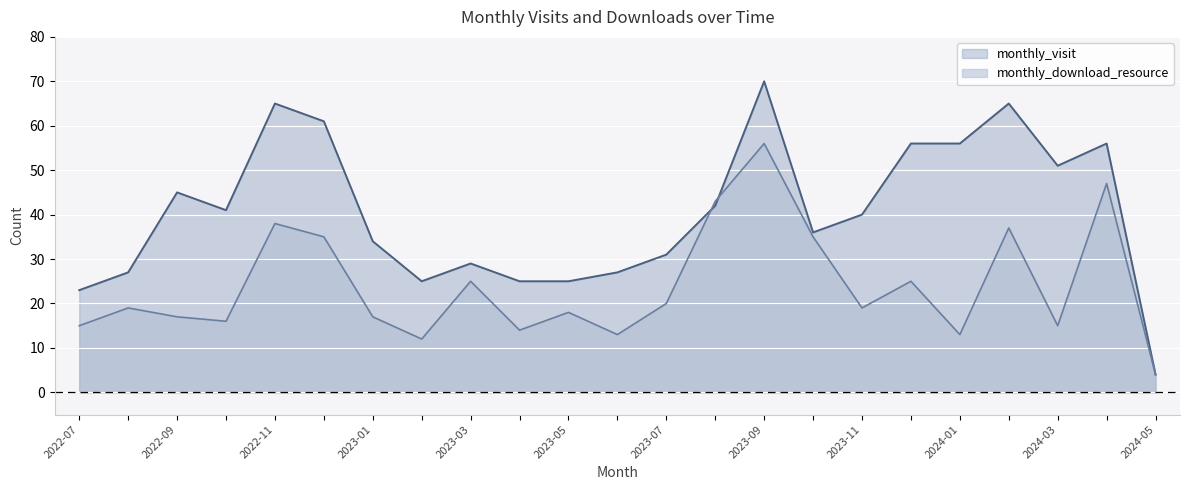

How many data points does each series have?

23